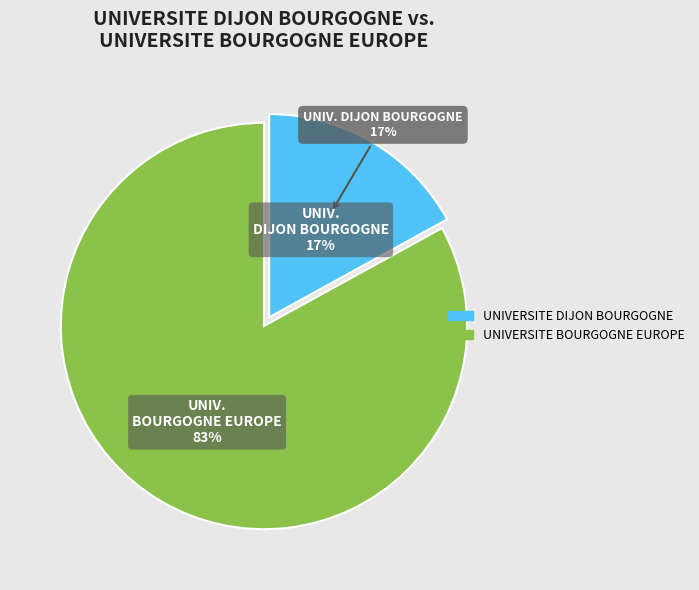

What percentage is the UNIVERSITE BOURGOGNE EUROPE slice, to the nearest percent?

83%